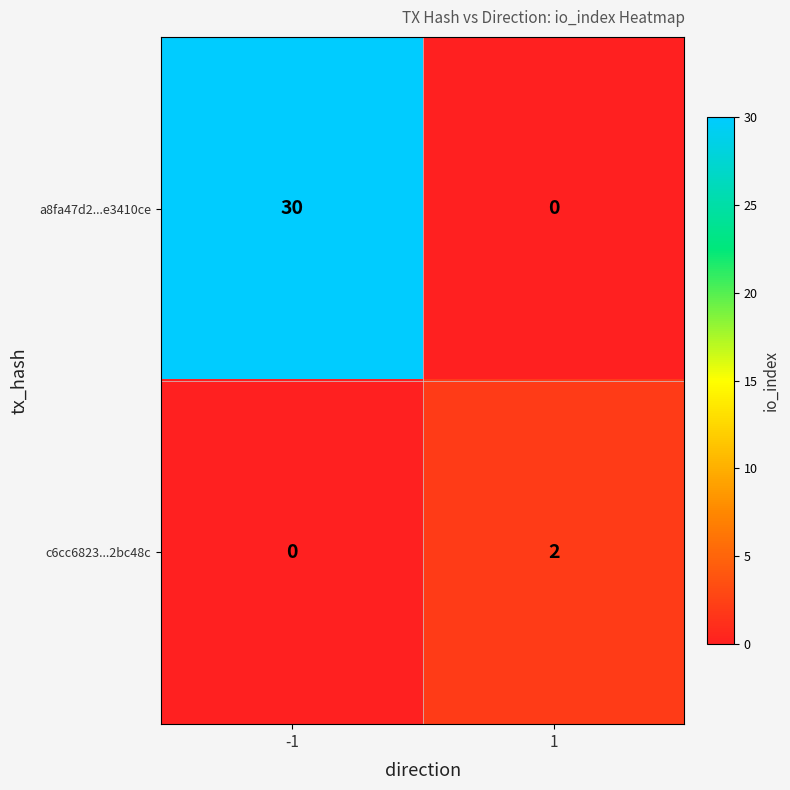

At how many categories does at least one series exceed 13?

1